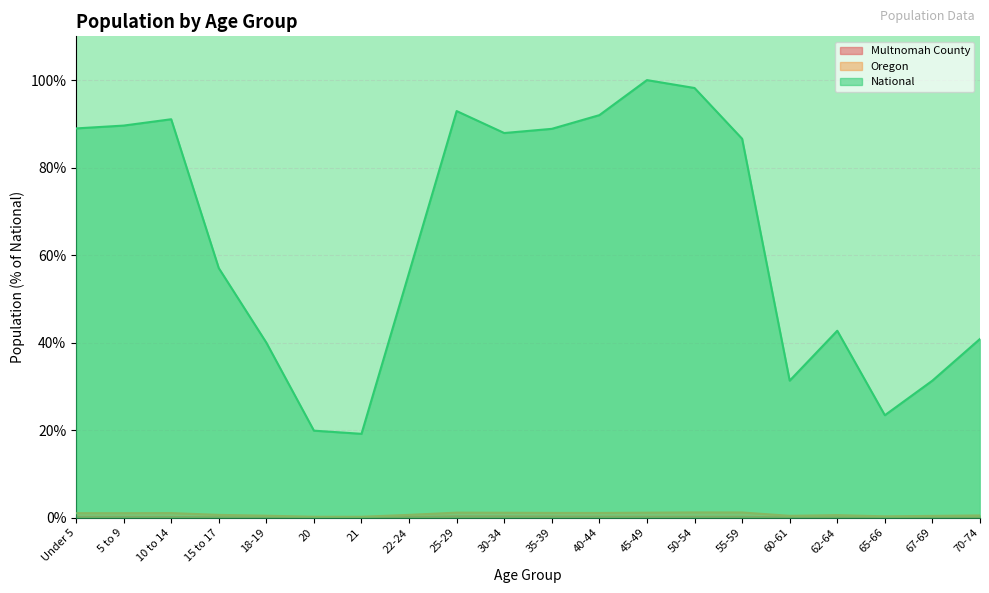

What is the difference between the National values at 67-69 and 50-54?

66.9